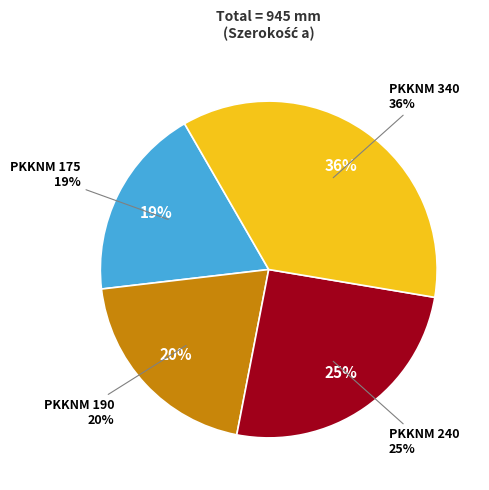

Is the sum of PKKNM 175 and PKKNM 240 greater than half?

No